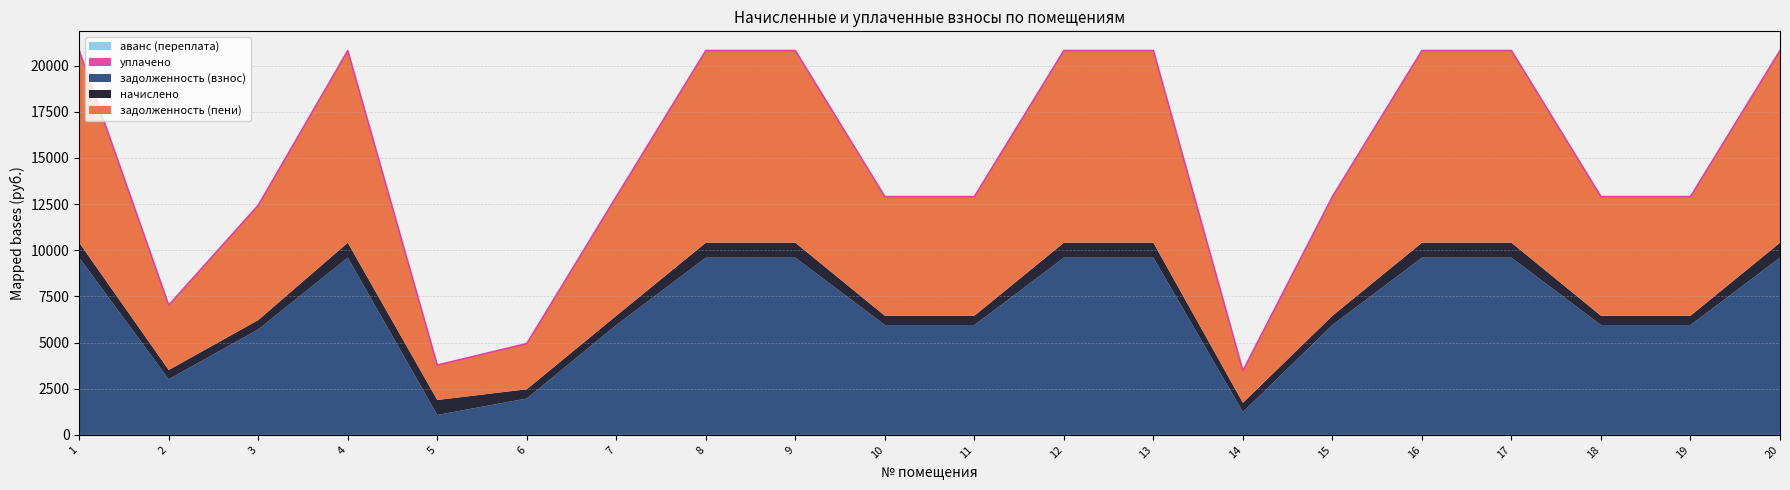

True or false: задолженность (пени) has a value of 3933.8 at 6.

False